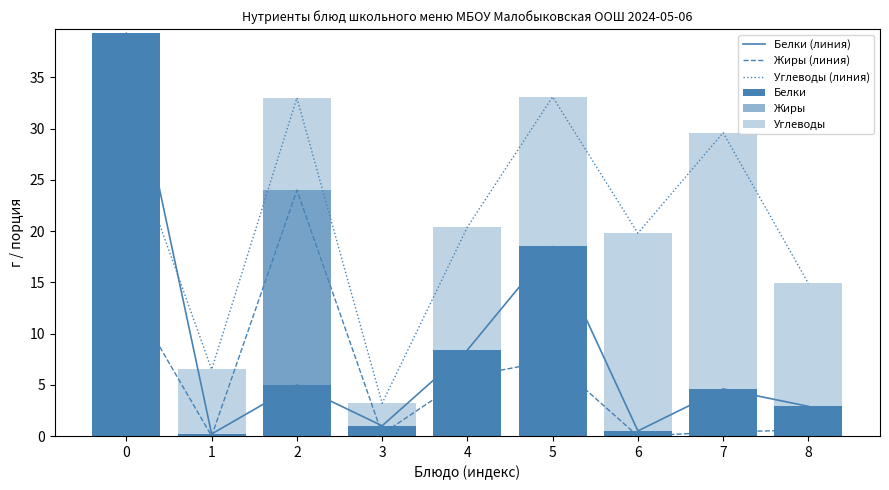

How many groups of bars are there?

9